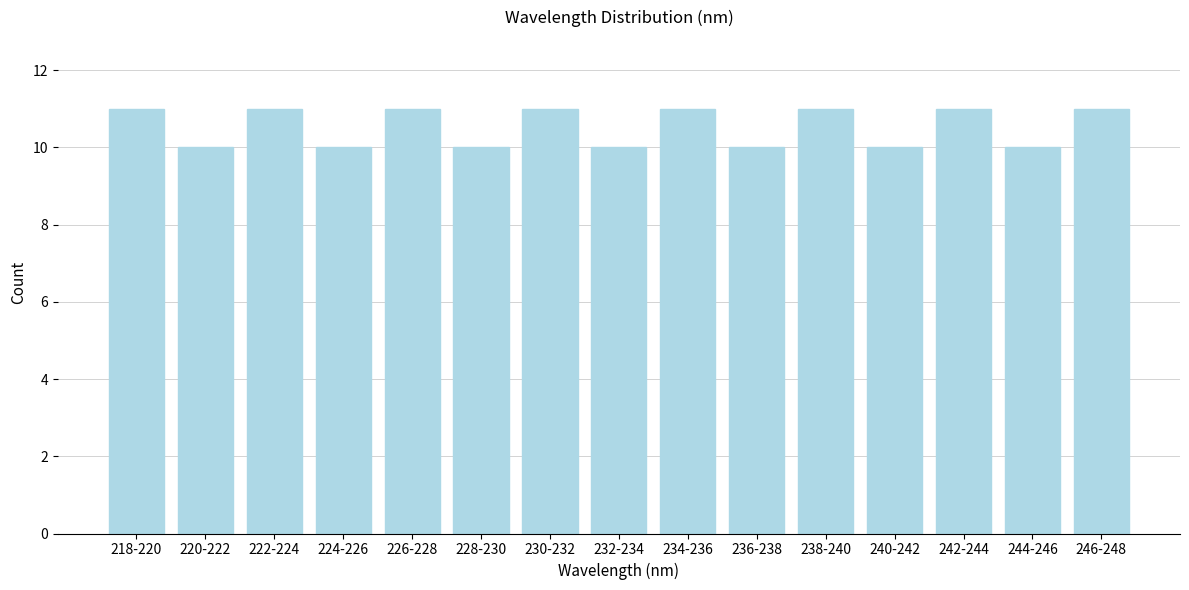

Reading right to left, transcribe all the data shown in this chart.

246-248=11	244-246=10	242-244=11	240-242=10	238-240=11	236-238=10	234-236=11	232-234=10	230-232=11	228-230=10	226-228=11	224-226=10	222-224=11	220-222=10	218-220=11